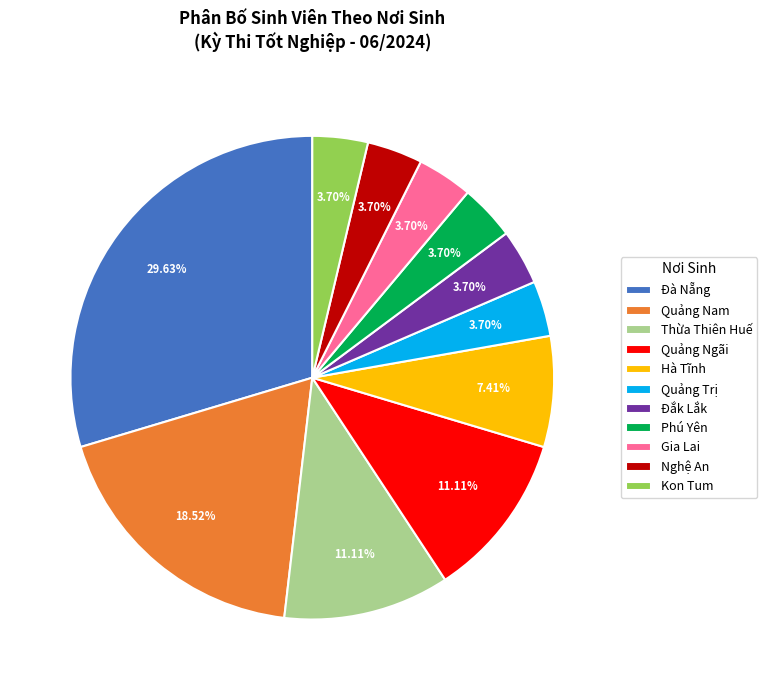

Do Quảng Nam and Đắk Lắk together represent more than half of the pie?

No